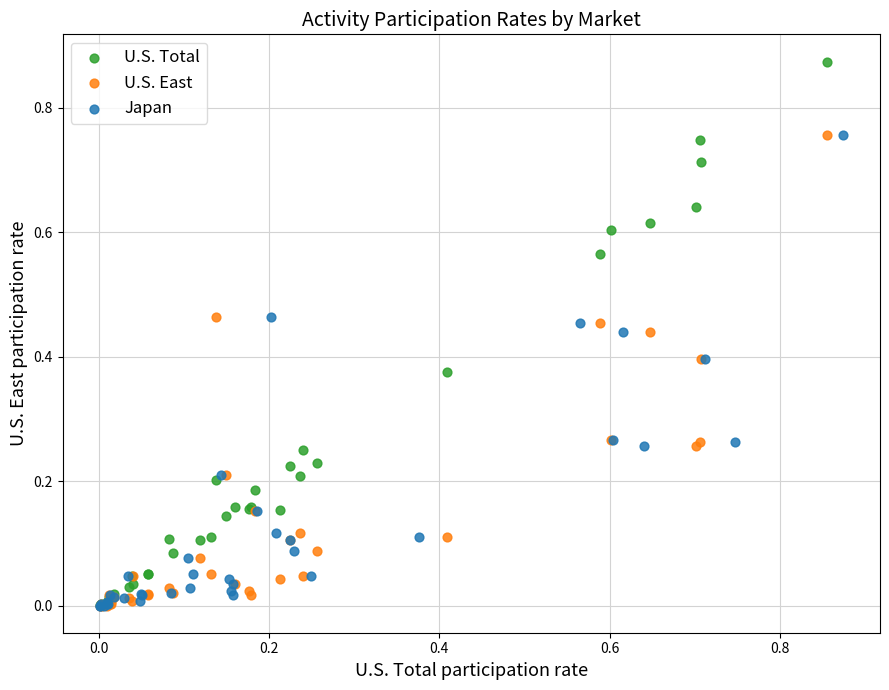

Which series contains the highest Y value?

U.S. Total